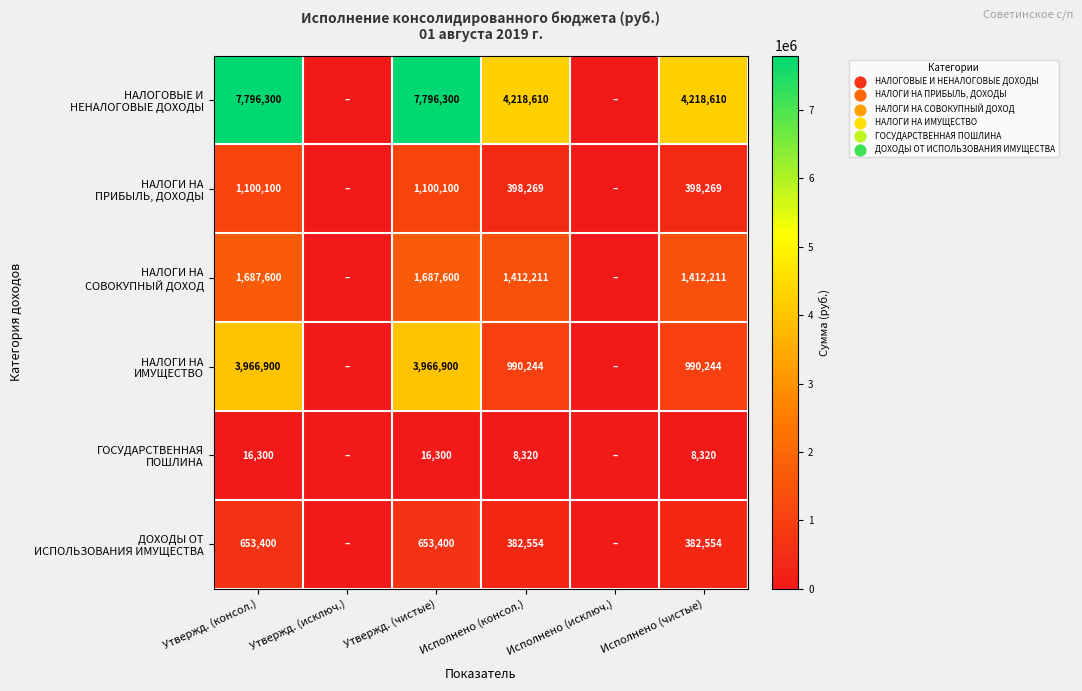

How many НАЛОГИ НА СОВОКУПНЫЙ ДОХОД values are between 0 and 1687600?

6